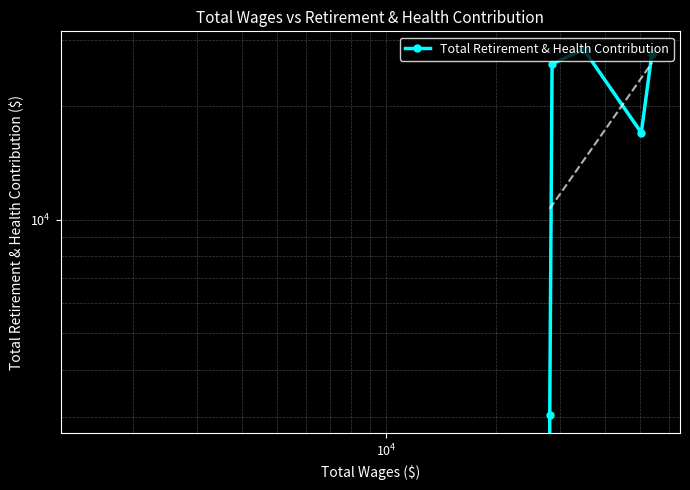

Reading left to right, extract all data points from this chart.

0	0	0	3039	25905	28231	17001	27488